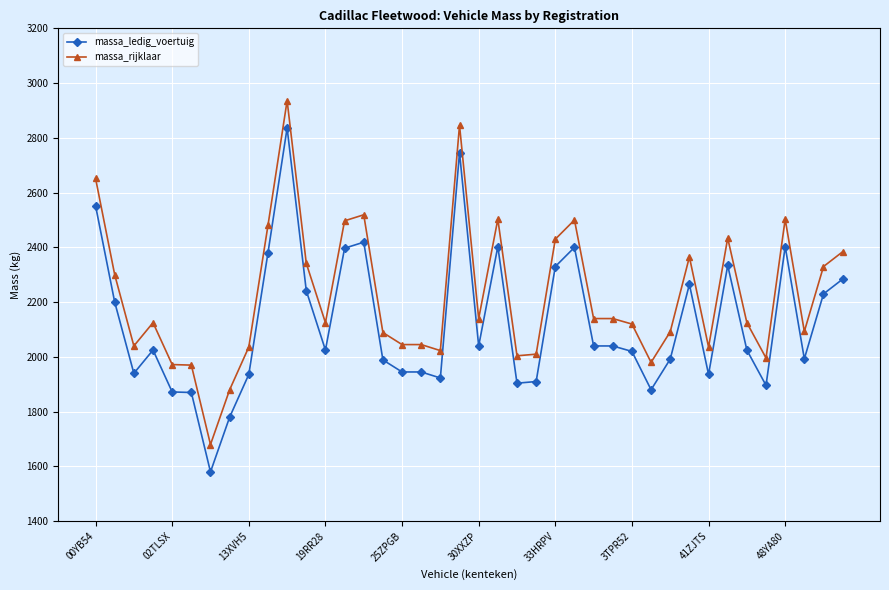

How many lines are shown in the chart?

2